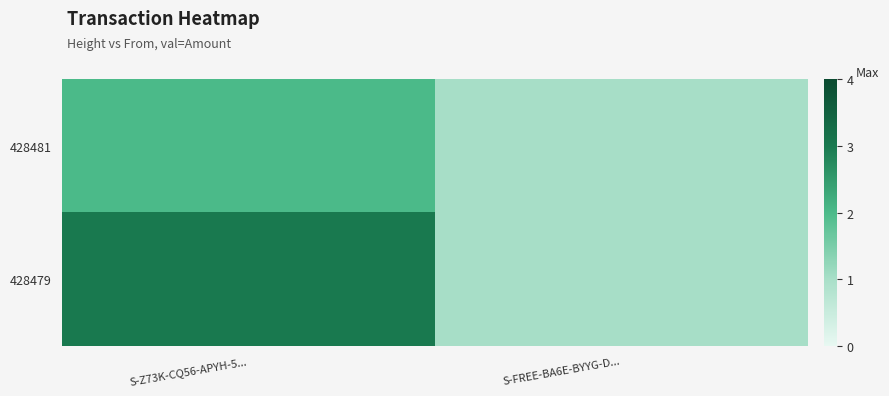

What is the smallest value displayed?

1